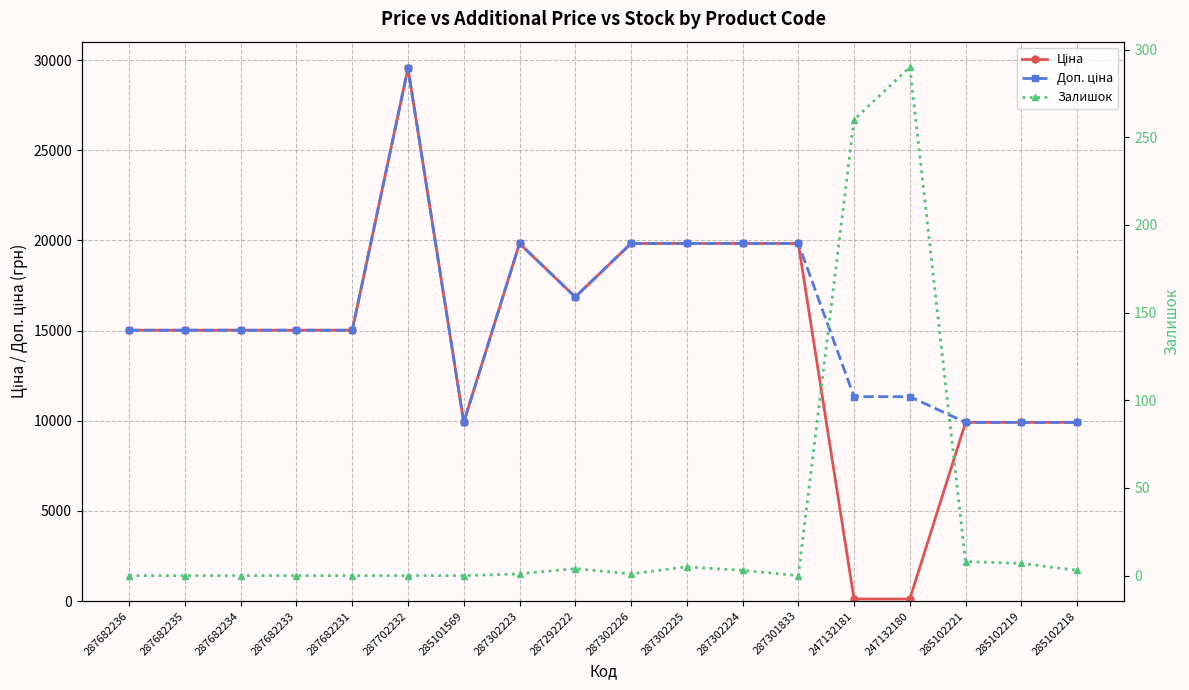

How many distinct data groups are displayed?

3